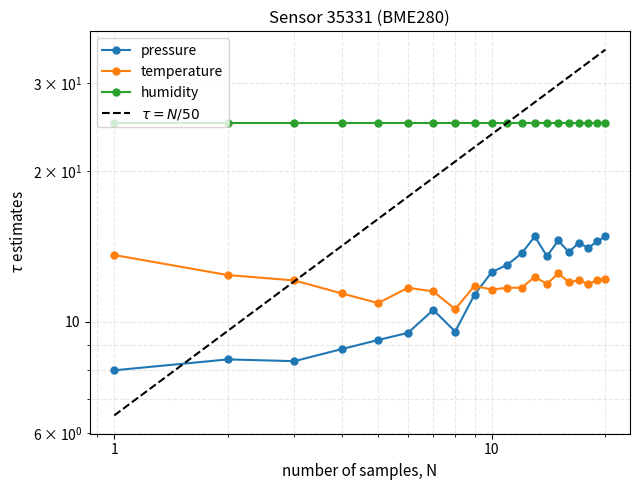

How many data points in pressure are above 13?

10